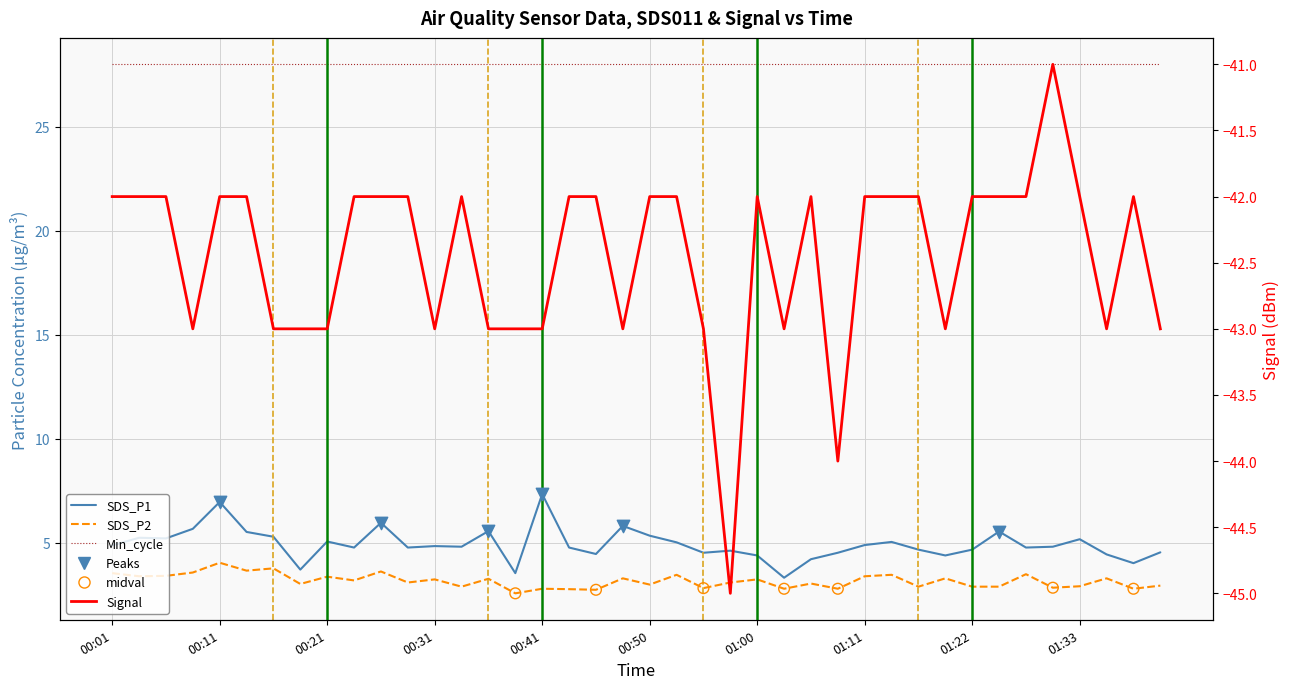

At which category is the sum across all series the highest?

00:11